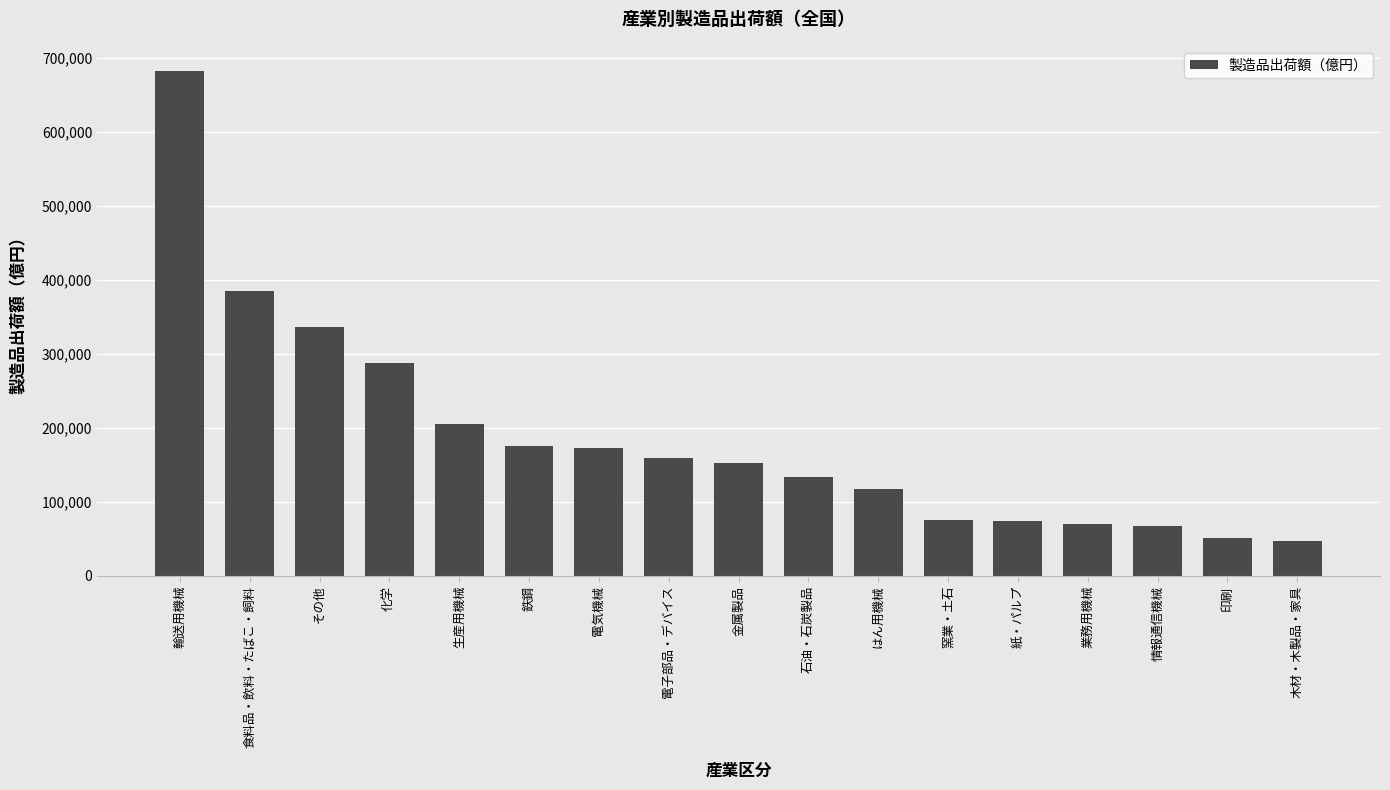

What is the difference between the values at 木材・木製品・家具 and 石油・石炭製品?

86127